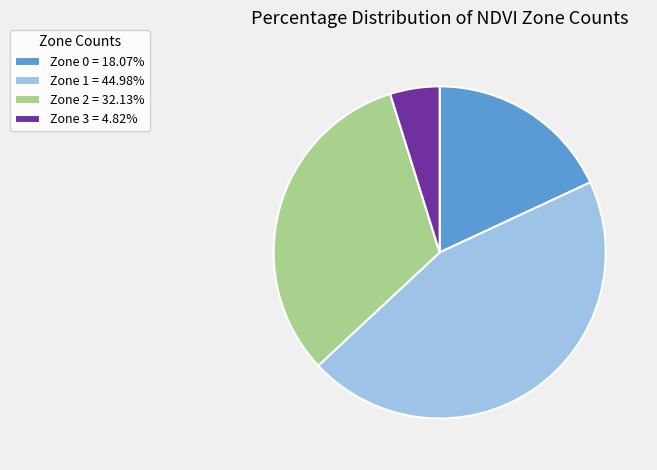

Which slice is the largest?

Zone 1